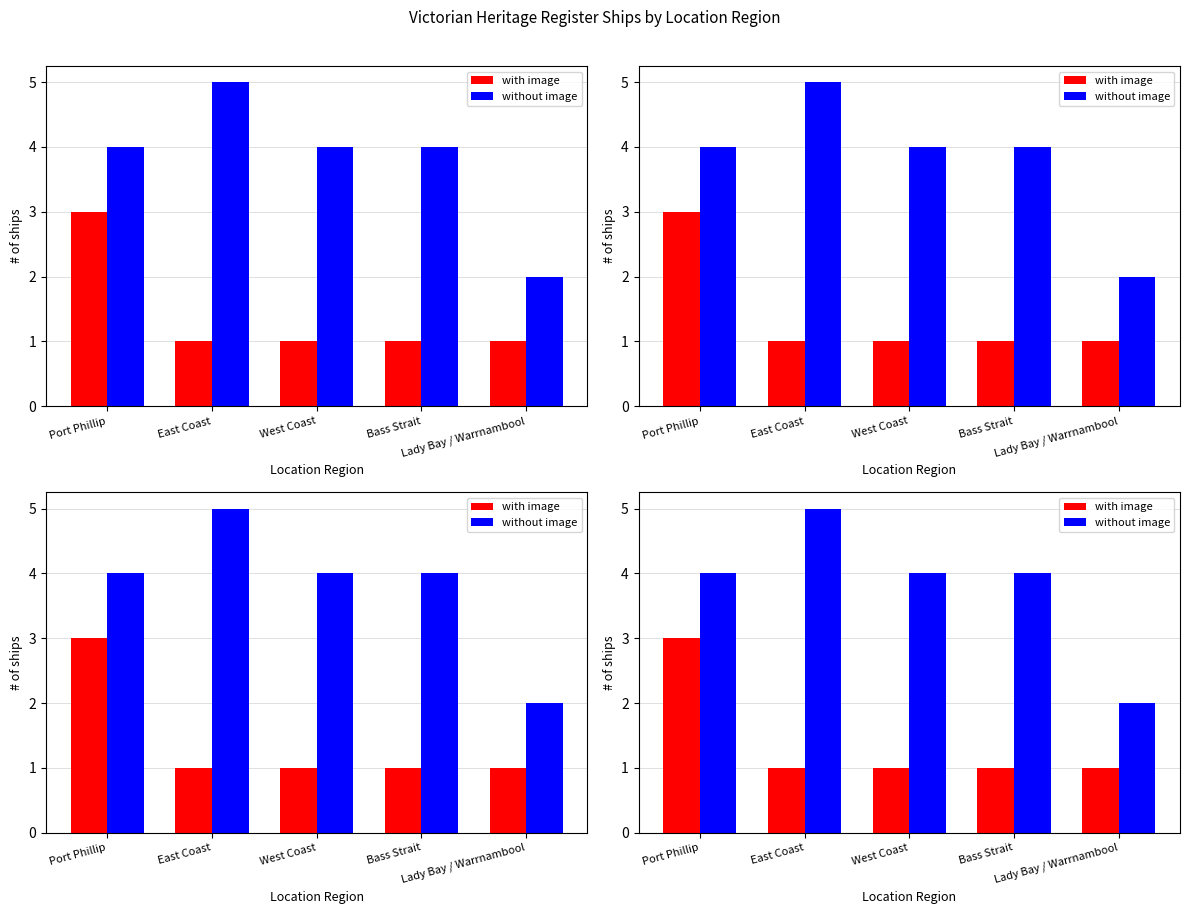

At how many categories does at least one series exceed 3?

4